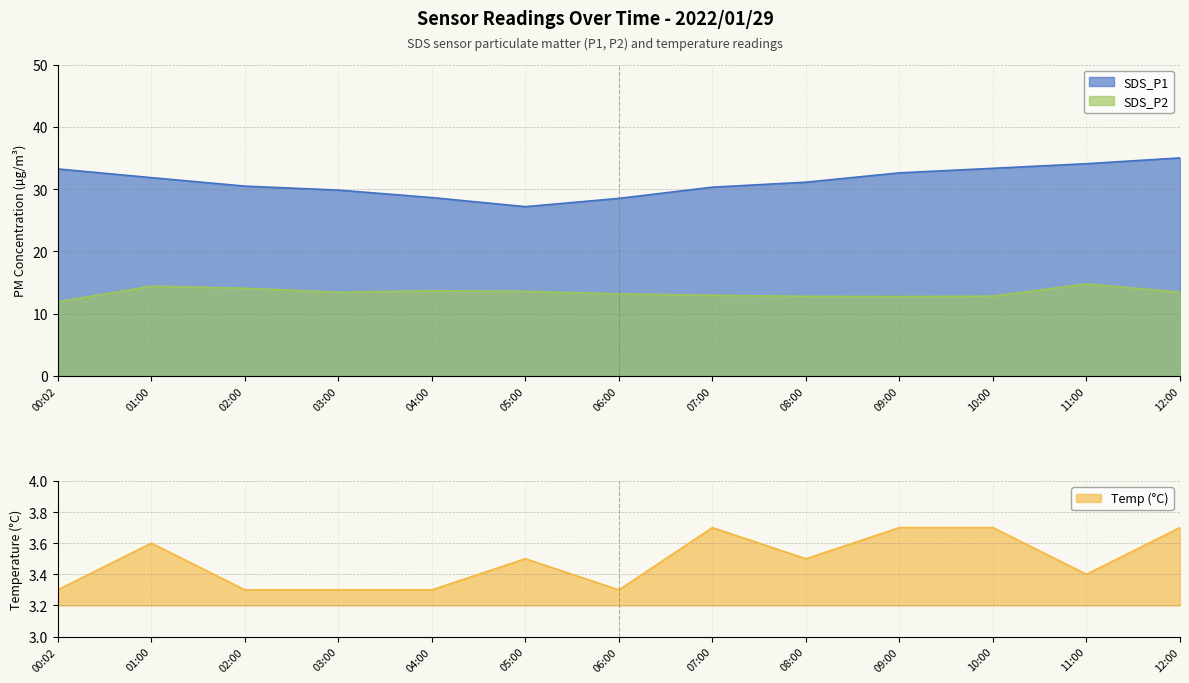

Where does the SDS_P1 series first go above 31?

00:02